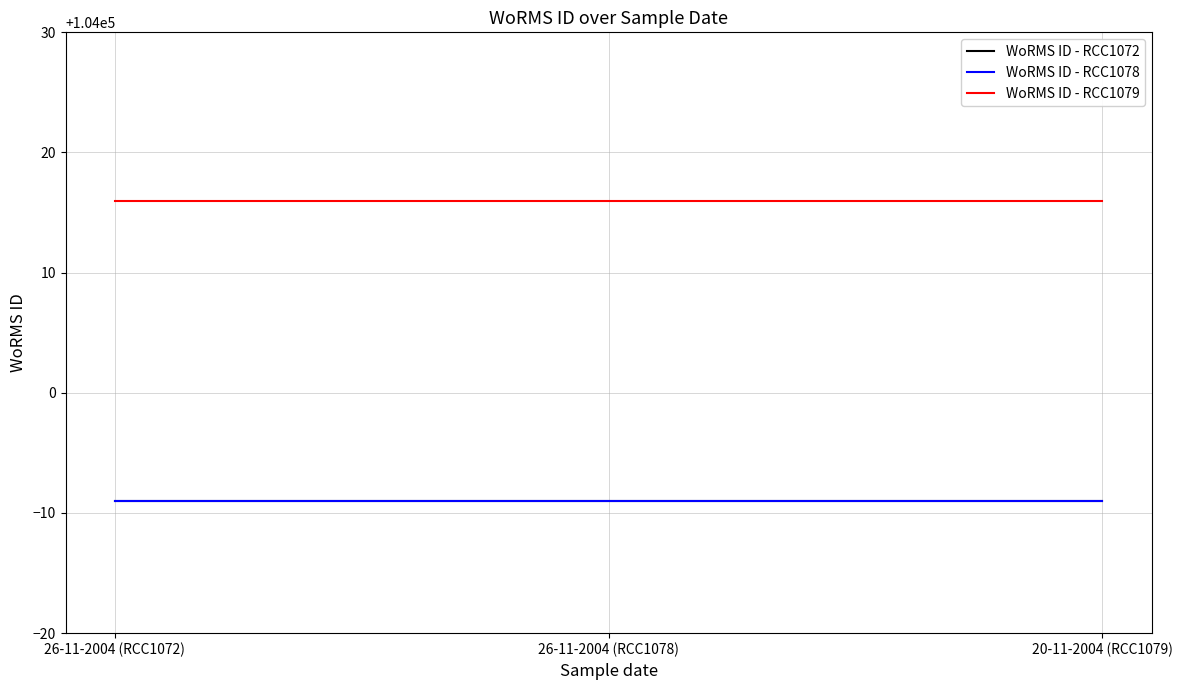

At how many categories does at least one series exceed 104009?

3